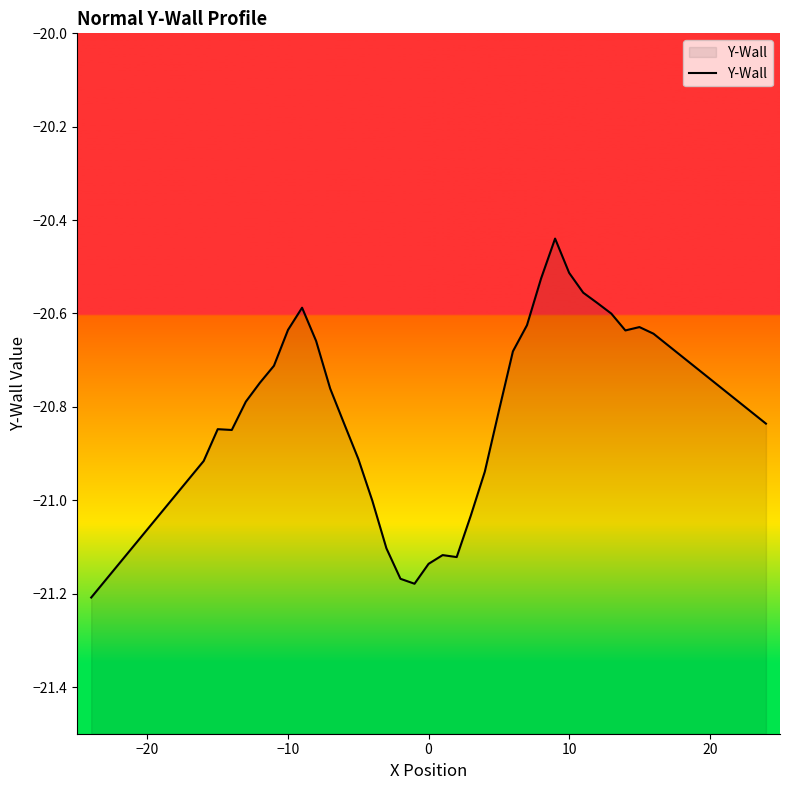

True or false: the data shows -20.5 at 10.

True